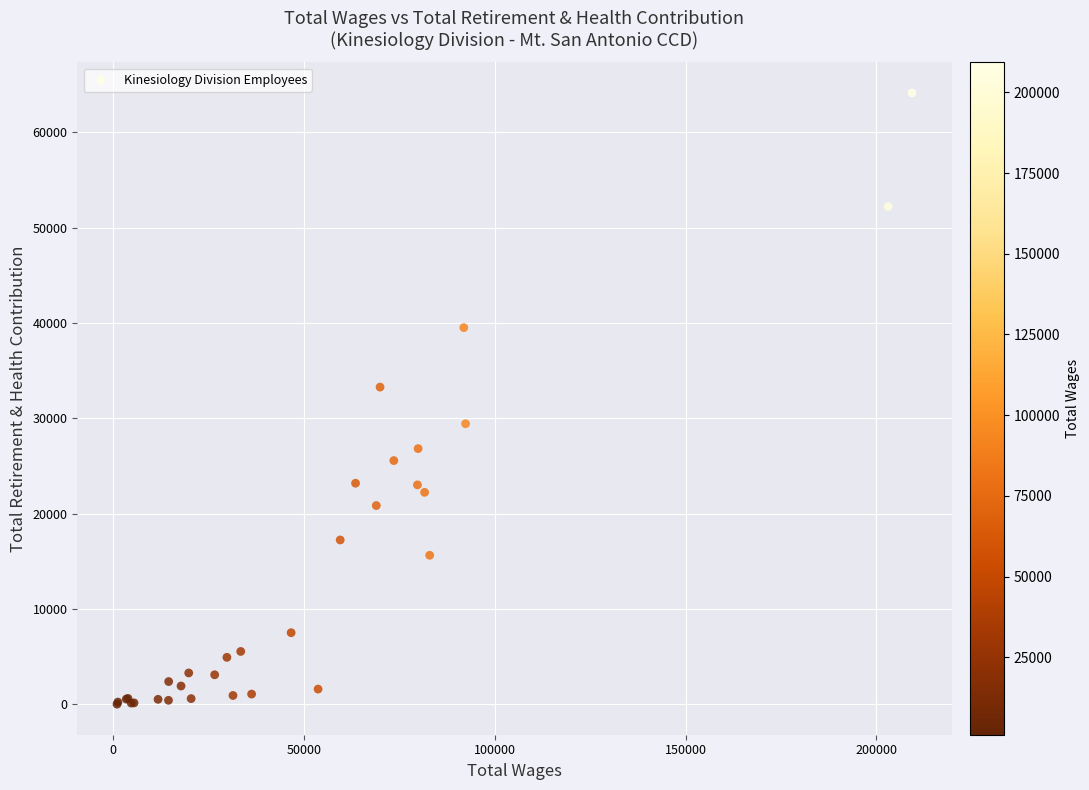

What Y value in the scatter plot is closest to 32086?

33281